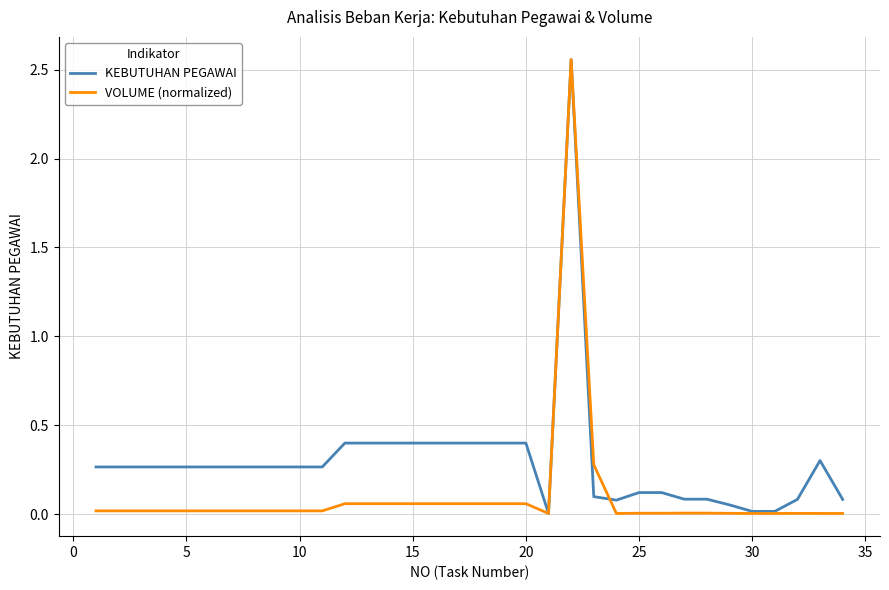

List the series in order of their overall mean, highest first.

KEBUTUHAN PEGAWAI, VOLUME (normalized)